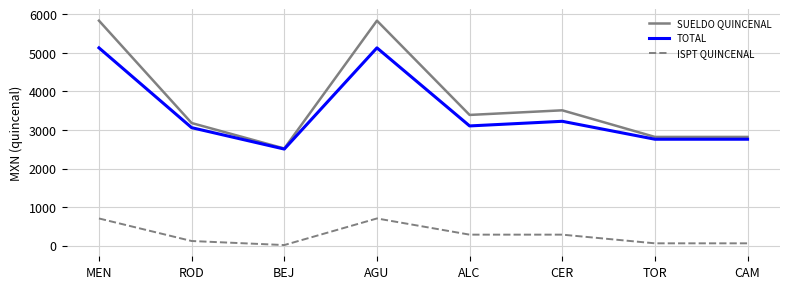

True or false: TOTAL and ISPT QUINCENAL cross at least once.

False